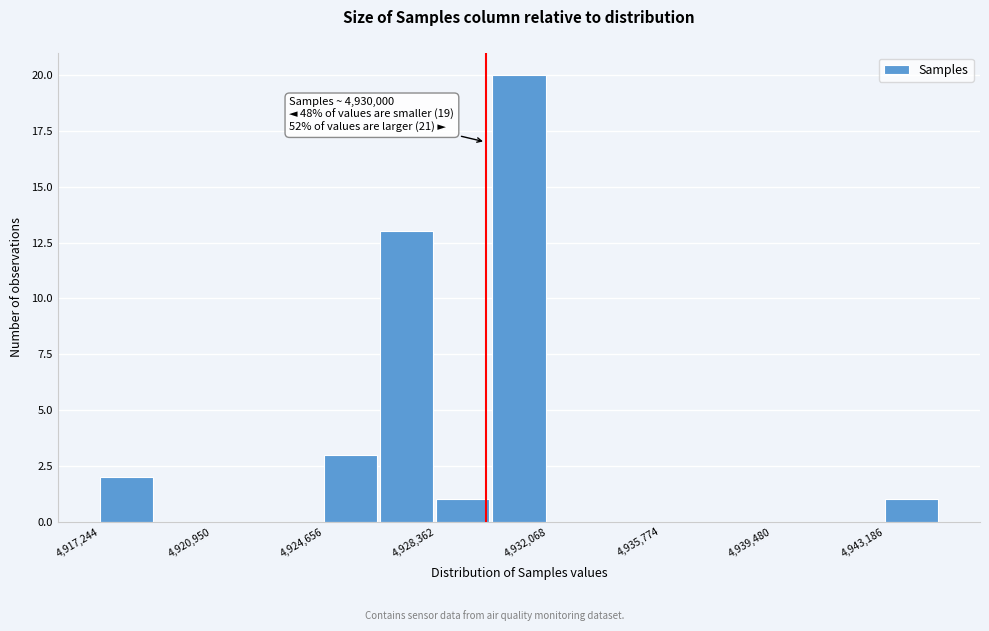

Read against the x-axis, roughly where is the centre of the tallest bar?

4931000